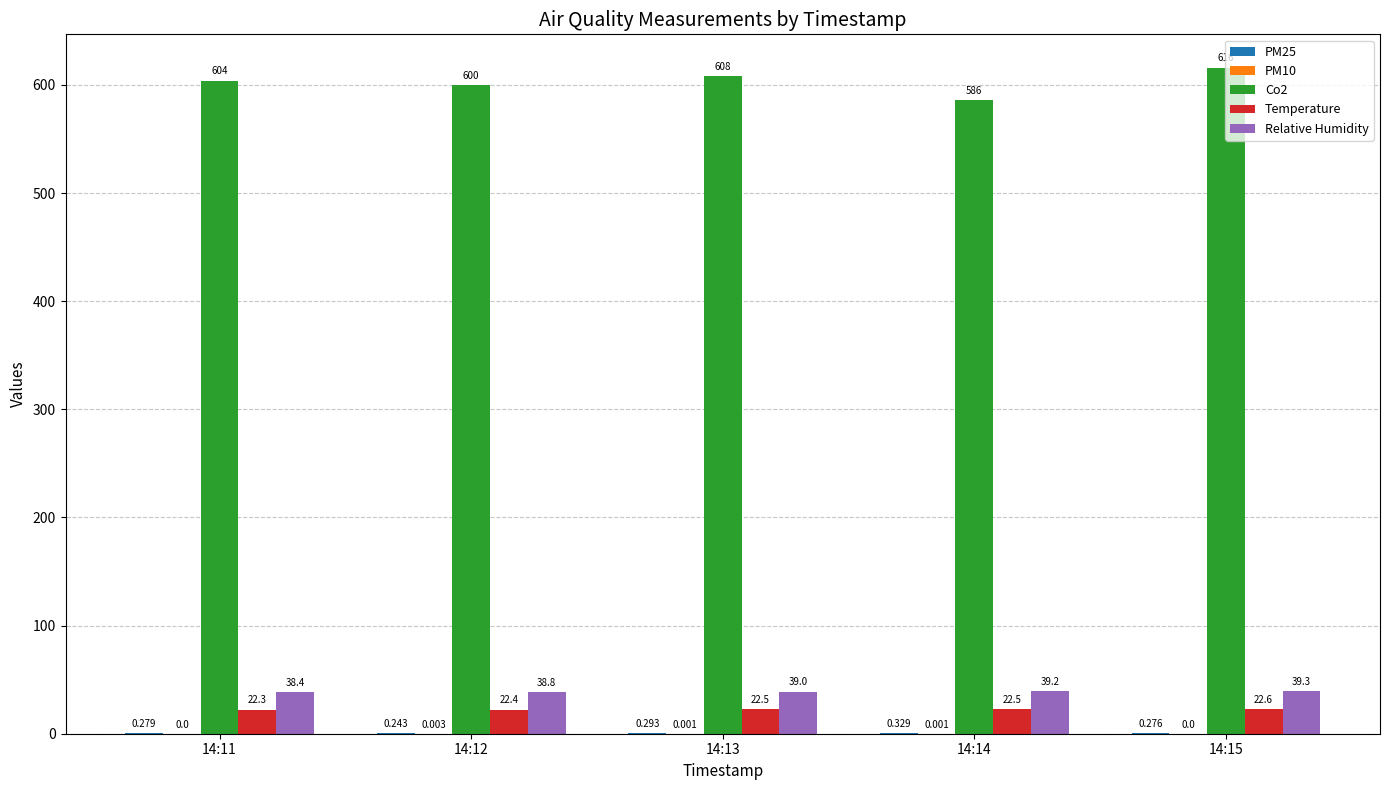

Is the value of Co2 at 14:14 greater than the value of Temperature at 14:12?

Yes